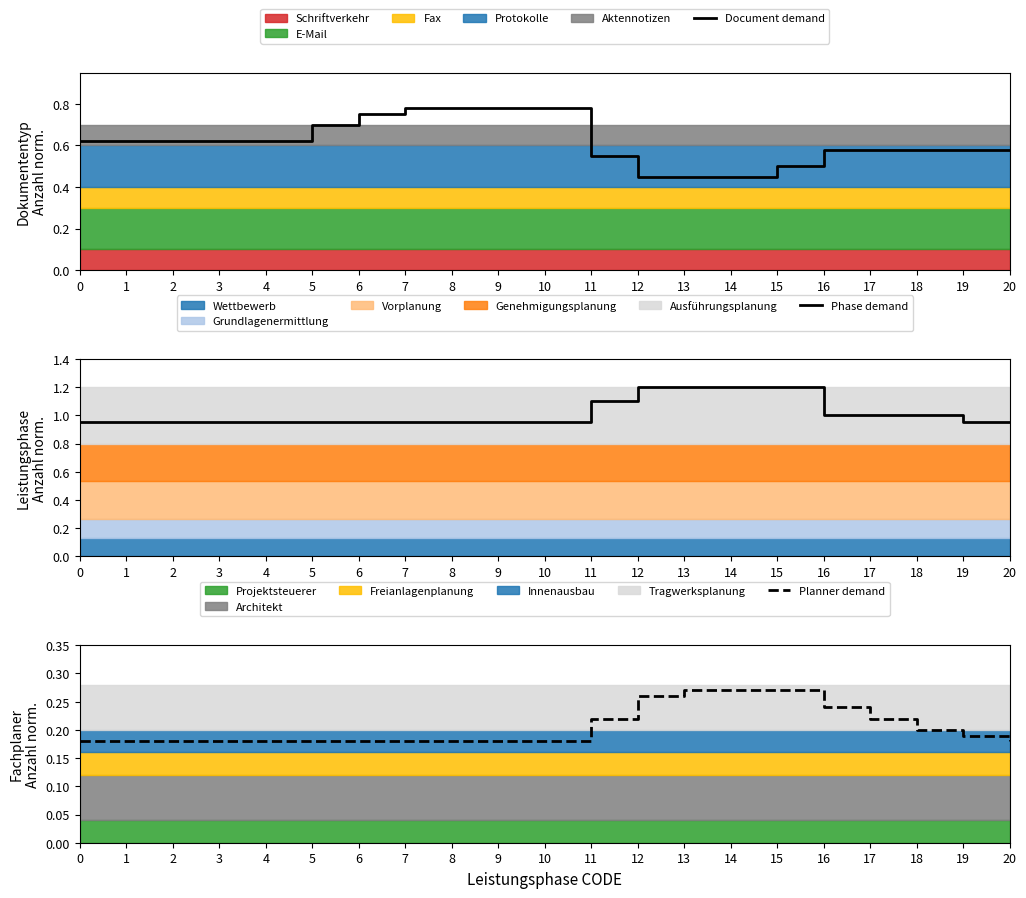

How many data points does each series have?

21